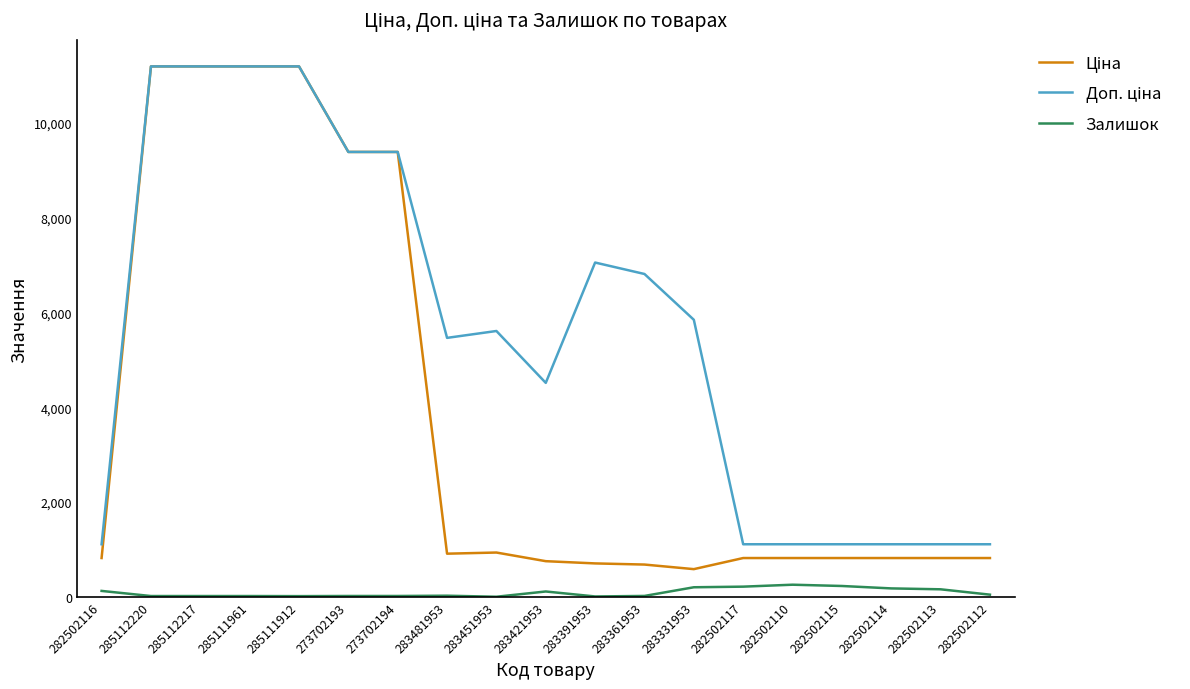

Does the chart have visible grid lines?

No